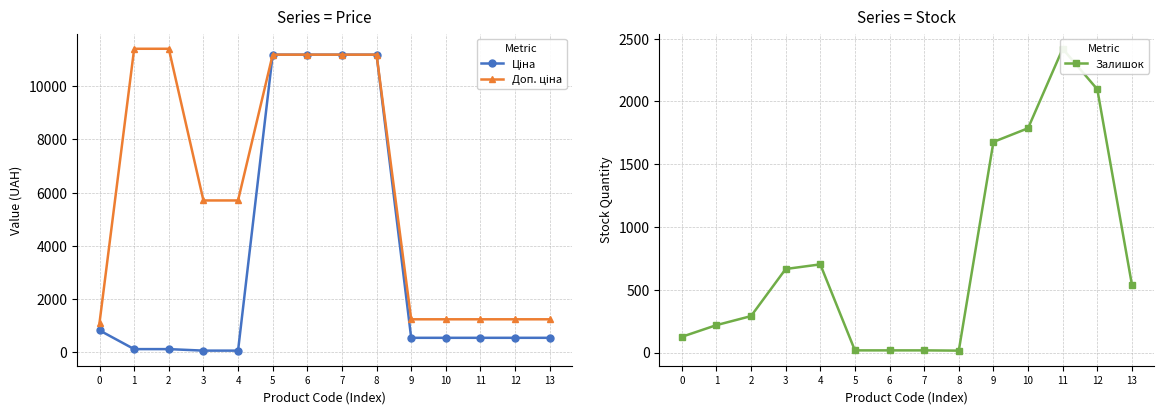

Which series has the largest range (max minus min)?

Ціна